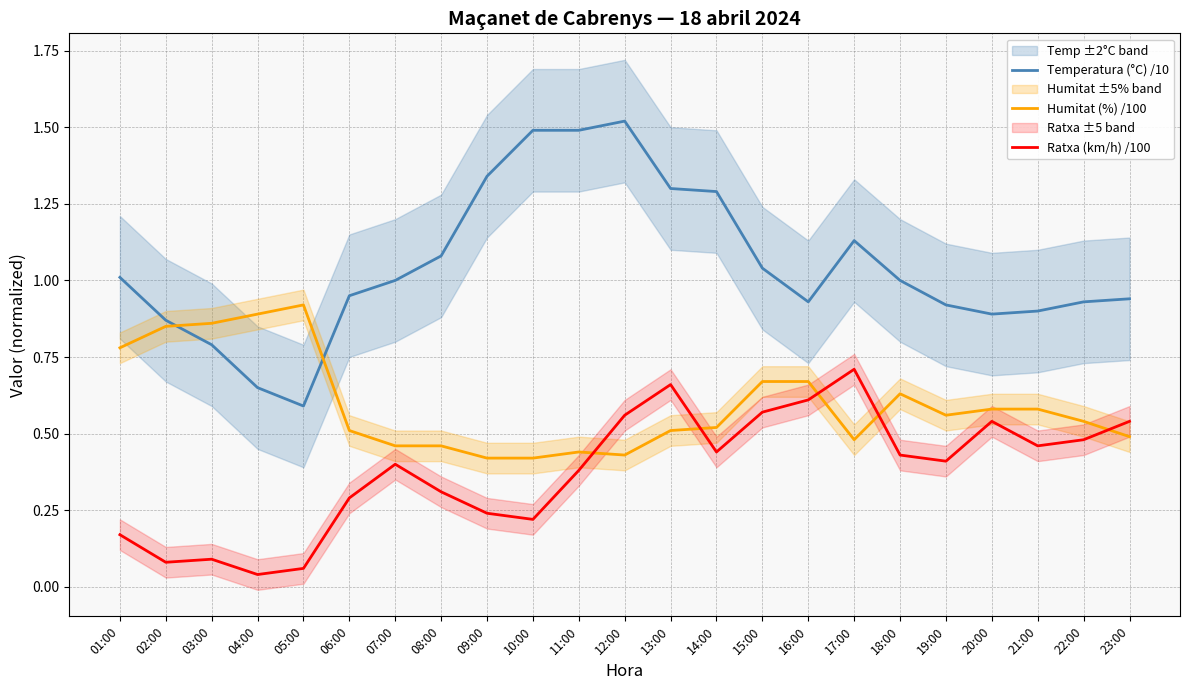

The Temperatura (°C) /10 series shows 0.5 at 11:00. True or false?

False